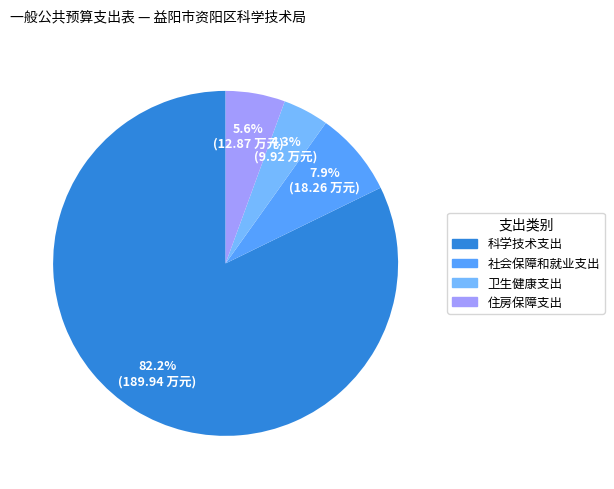

To the nearest percent, what percentage of the pie is 卫生健康支出?

4%